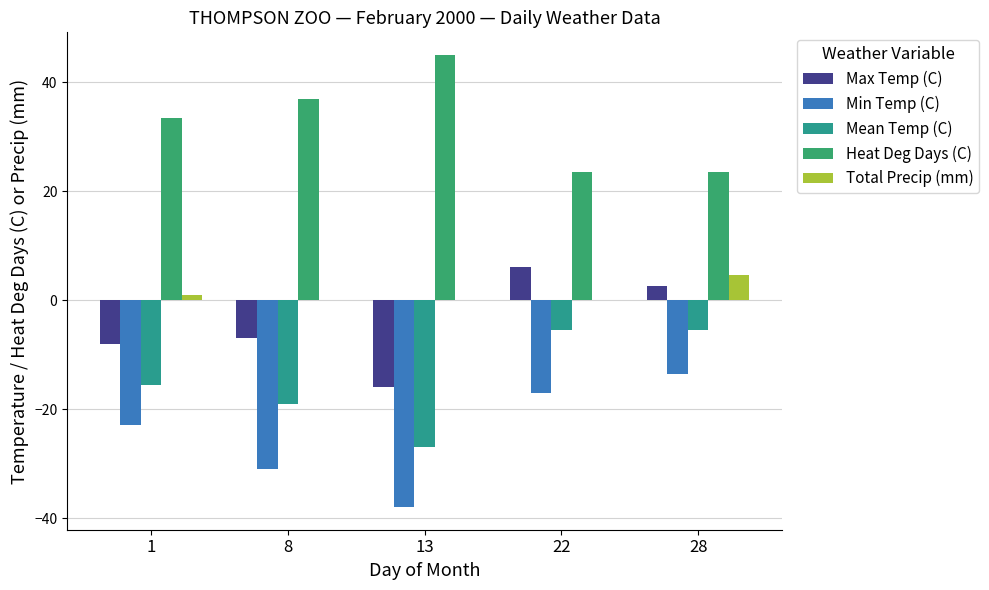

The value of Min Temp (C) at 1 is -10.1. True or false?

False